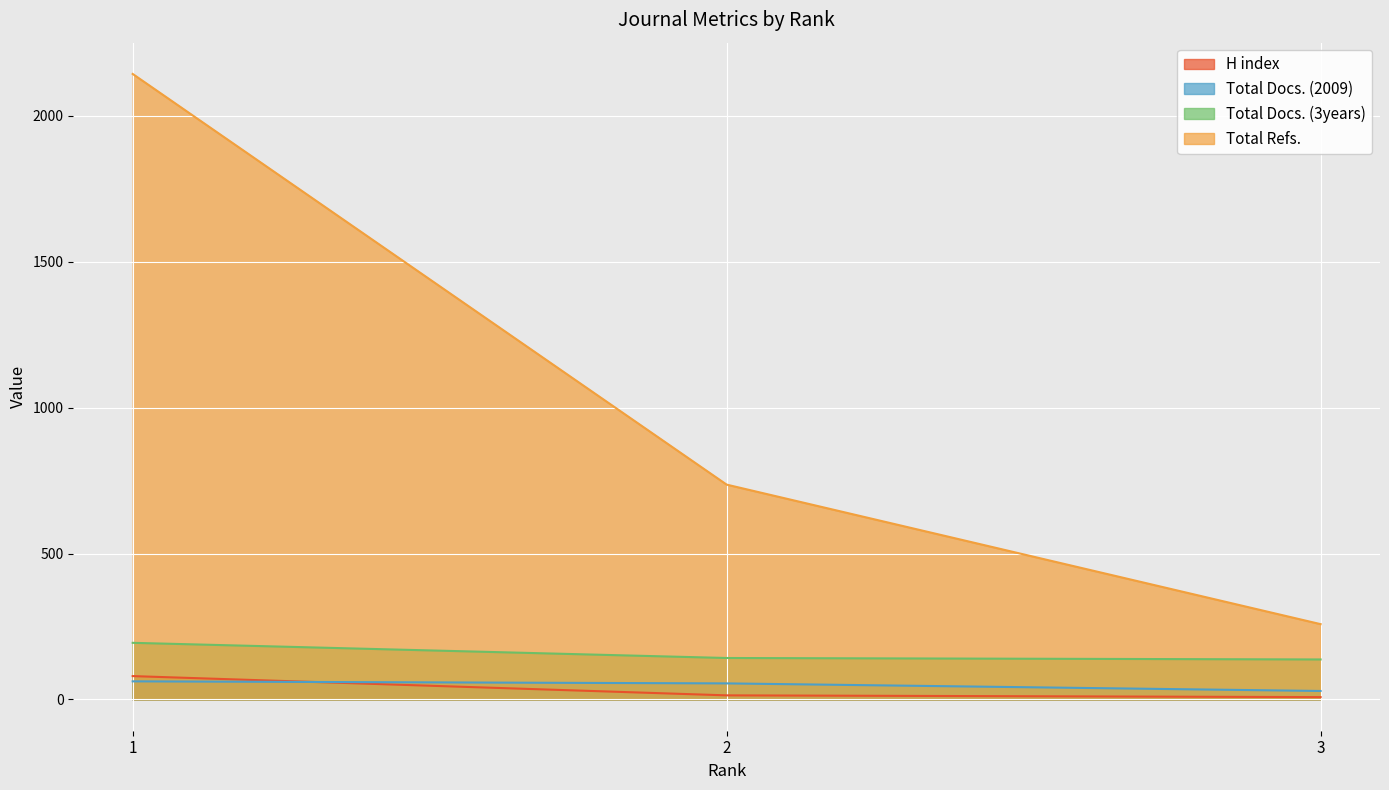

What is the spread (max minus min) of values at 1?

2081